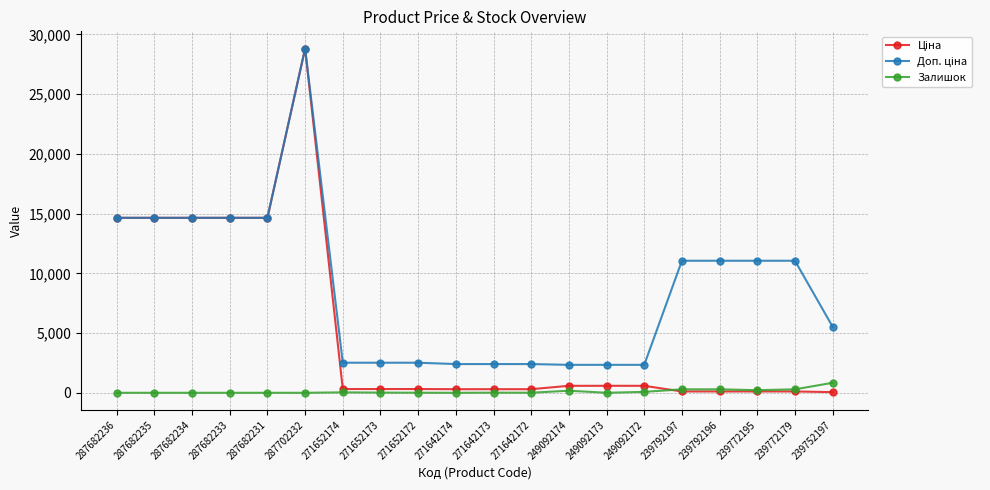

At how many categories does at least one series exceed 9519?

10